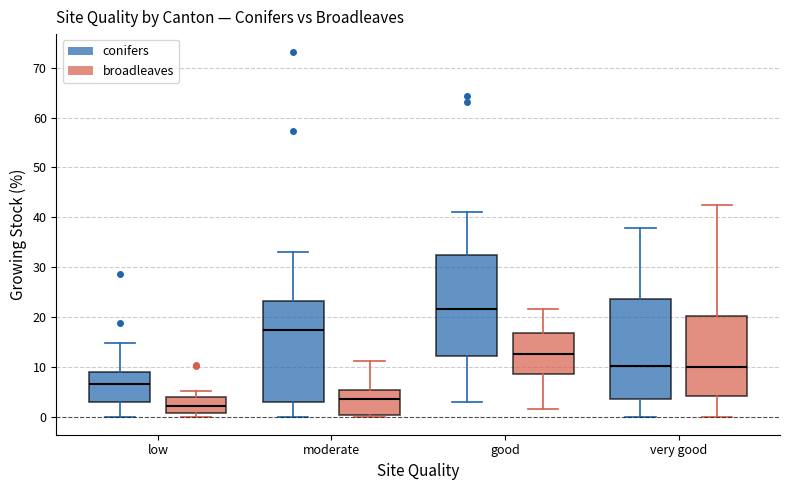

Which box has the lowest median line?

low (broadleaves)